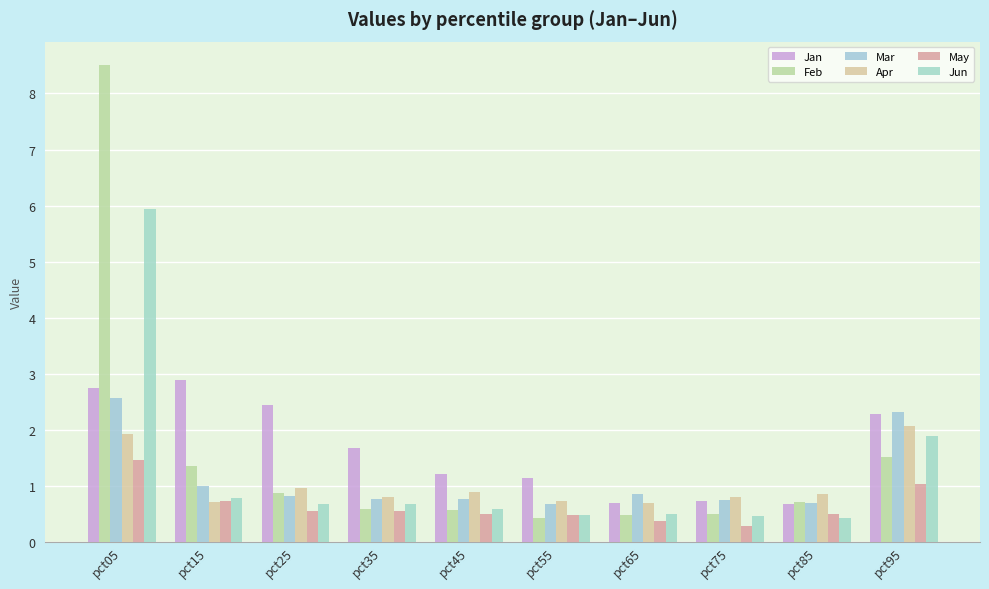

What is the value of the Jun bar at the 9th from the left?

0.4